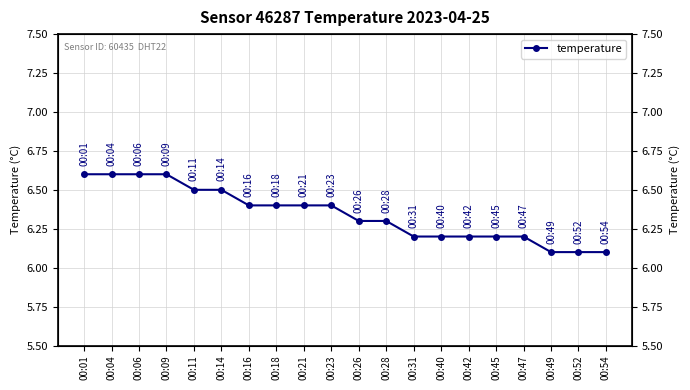

Rank the categories by value from highest to lowest.

00:01, 00:04, 00:06, 00:09, 00:11, 00:14, 00:16, 00:18, 00:21, 00:23, 00:26, 00:28, 00:31, 00:40, 00:42, 00:45, 00:47, 00:49, 00:52, 00:54